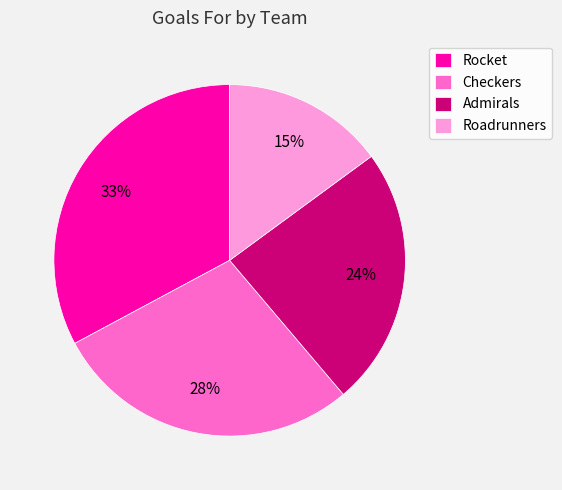

Which has a higher value, Roadrunners or Checkers?

Checkers